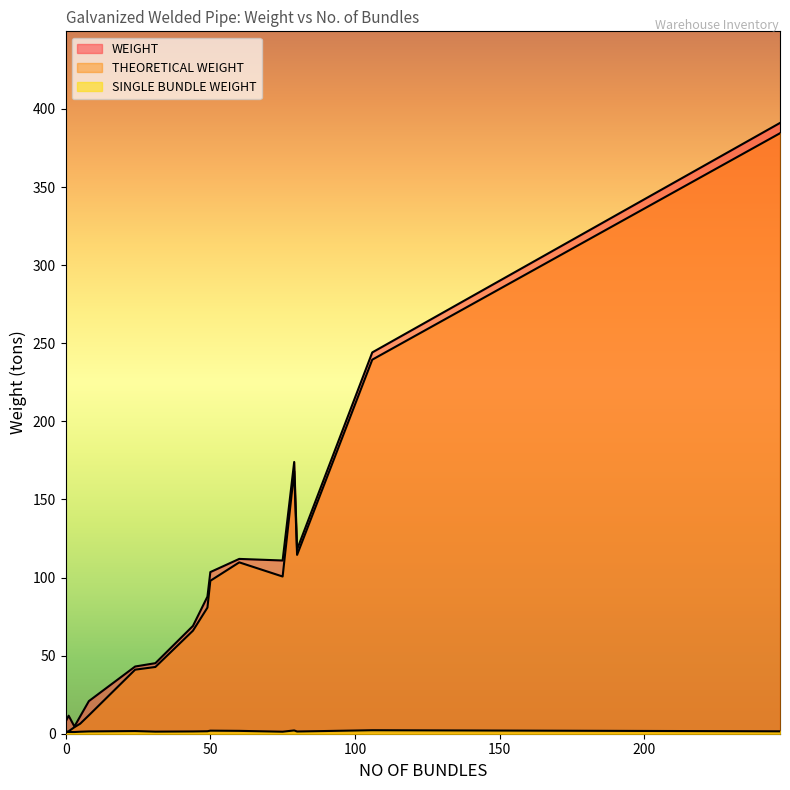

Rank the series by their maximum value, from highest to lowest.

WEIGHT, THEORETICAL WEIGHT, SINGLE BUNDLE WEIGHT